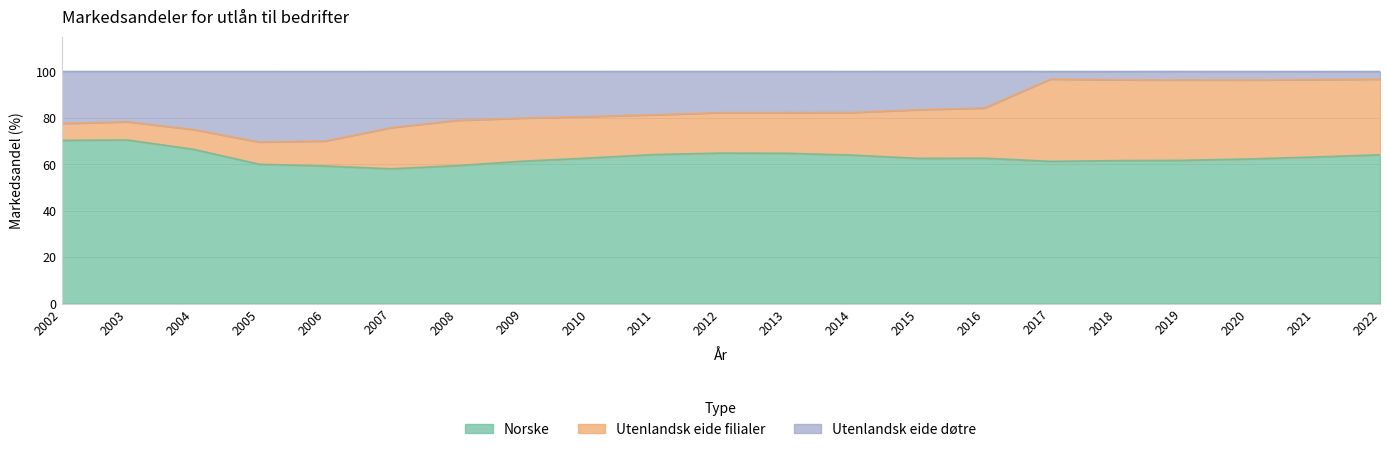

Does the chart have visible grid lines?

Yes